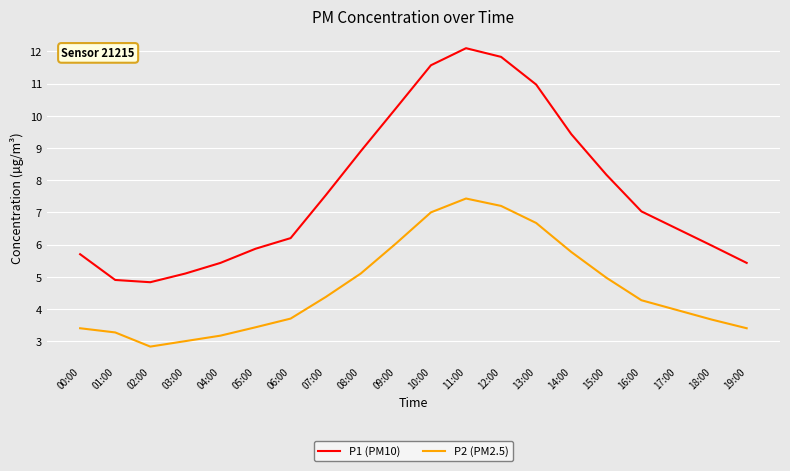

What position from the left is 00:00?

1